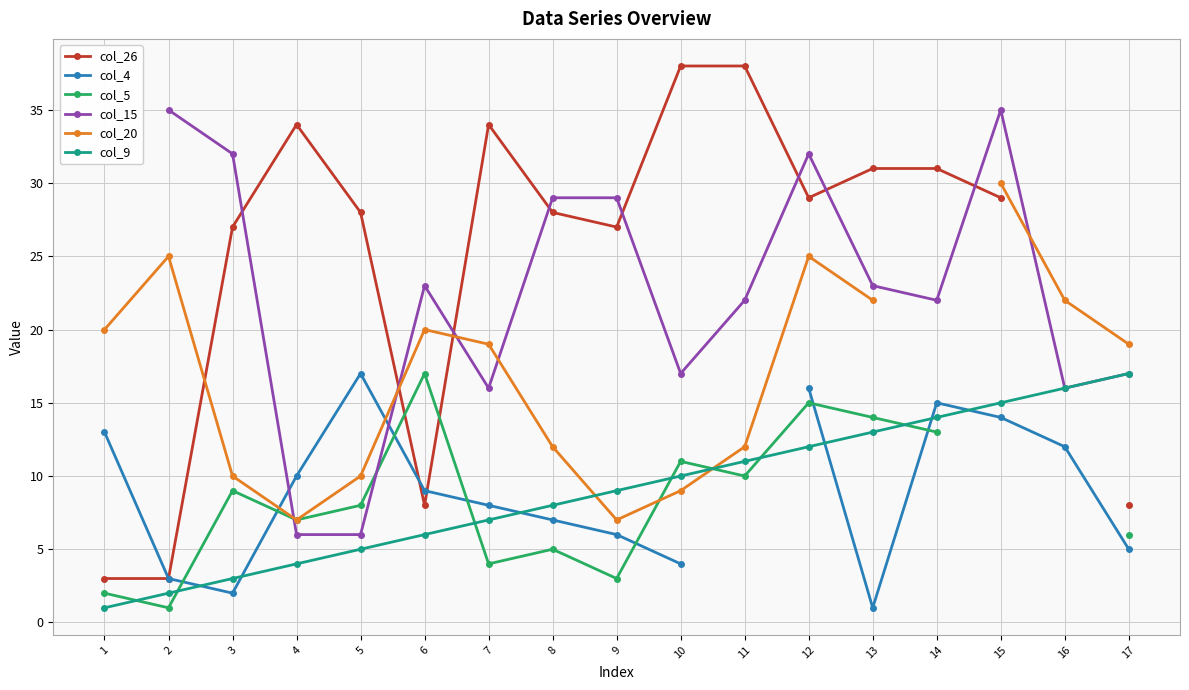

What is the value of the col_9 point at the 1st from the left?

1